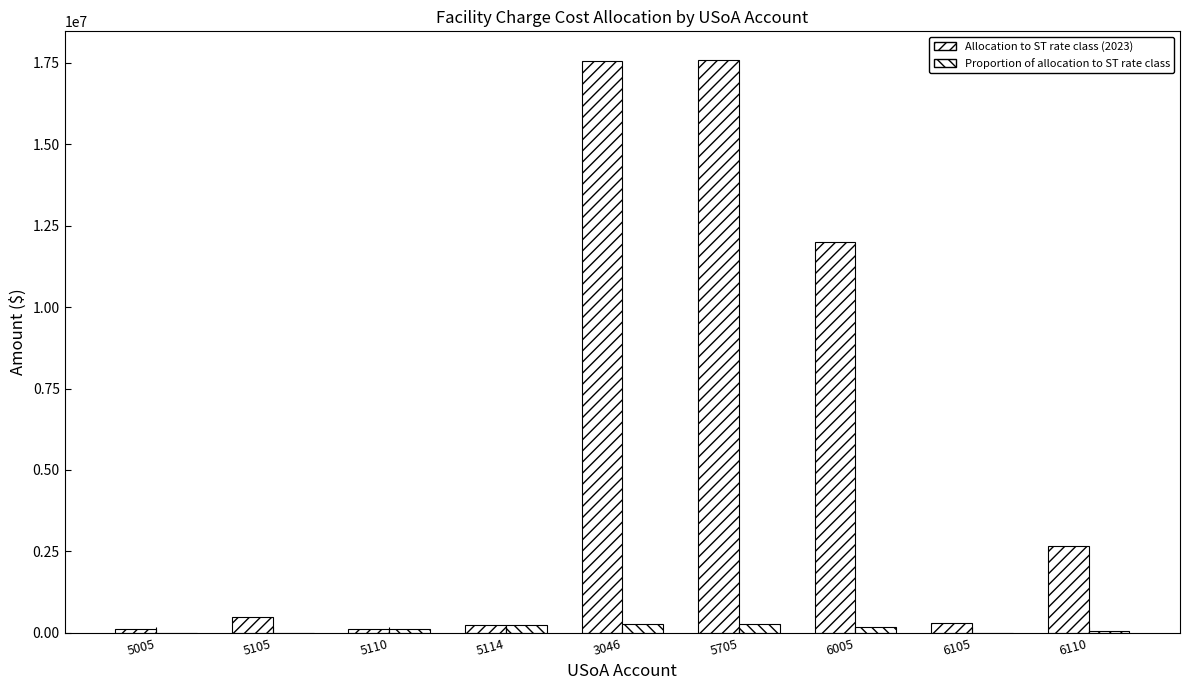

The value of Allocation to ST rate class (2023) at 5105 is 472881.1. True or false?

True